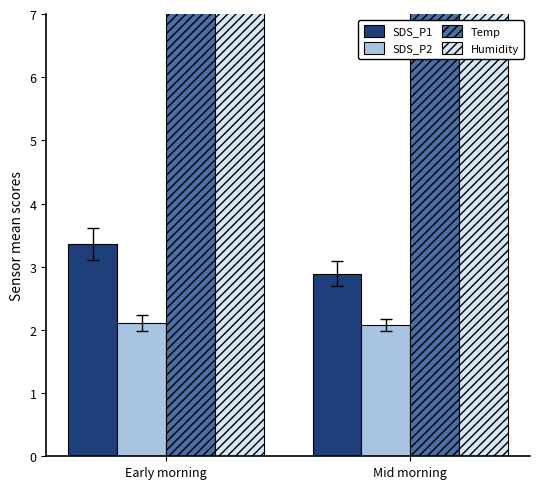

Reading left to right, transcribe all the data shown in this chart.

SDS_P1: 3.4	2.9
SDS_P2: 2.1	2.1
Temp: 7.4	7.5
Humidity: 99.9	99.9